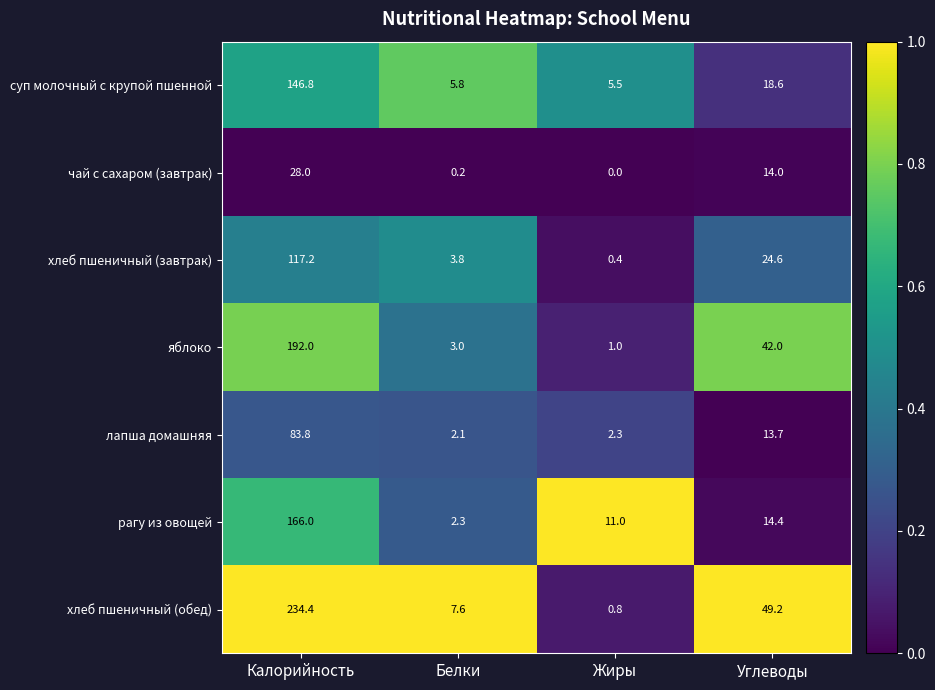

True or false: хлеб пшеничный (обед) has a value of 1.1 at Жиры.

False